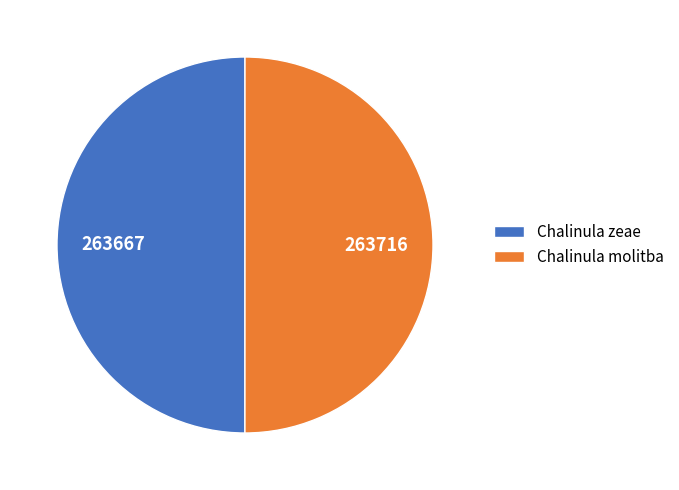

Is the sum of Chalinula zeae and Chalinula molitba greater than half?

Yes